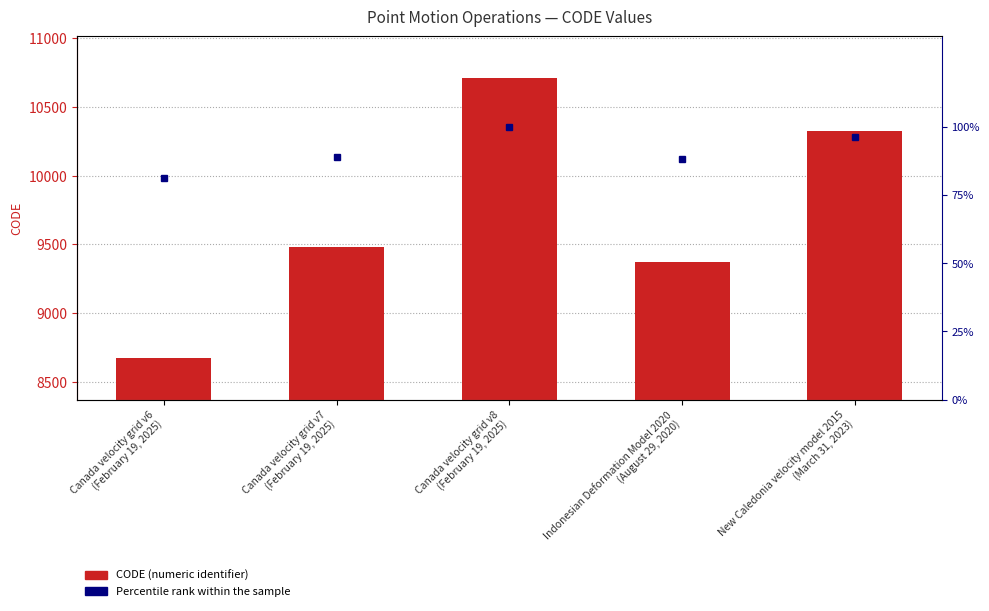

What is the label of the 5th bar from the right?

Canada velocity grid v6
(February 19, 2025)